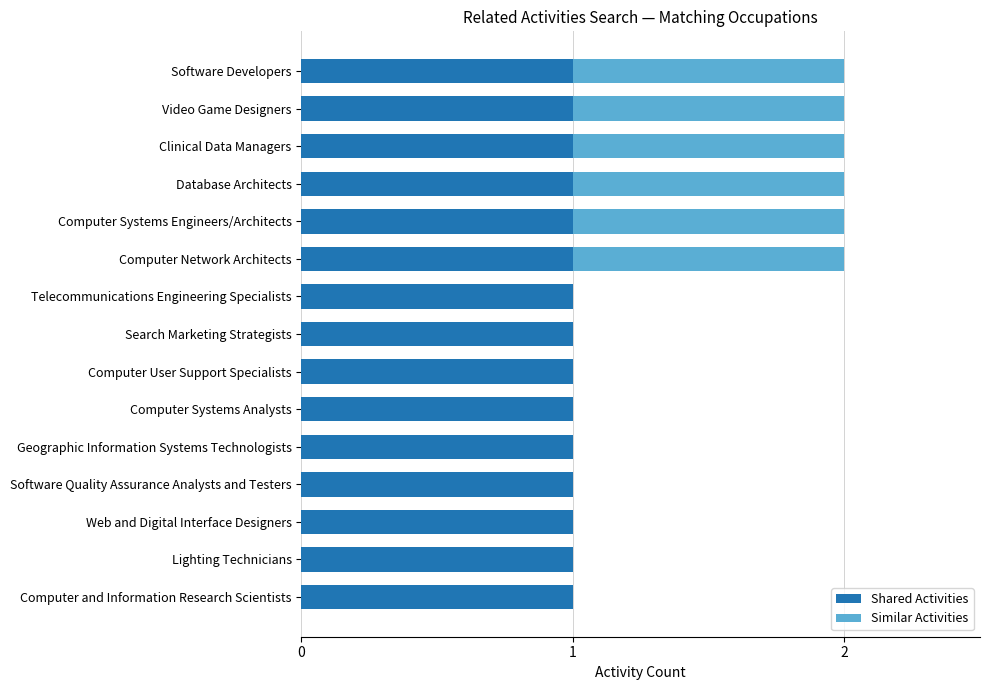

The value of Shared Activities at Database Architects is 1. True or false?

True